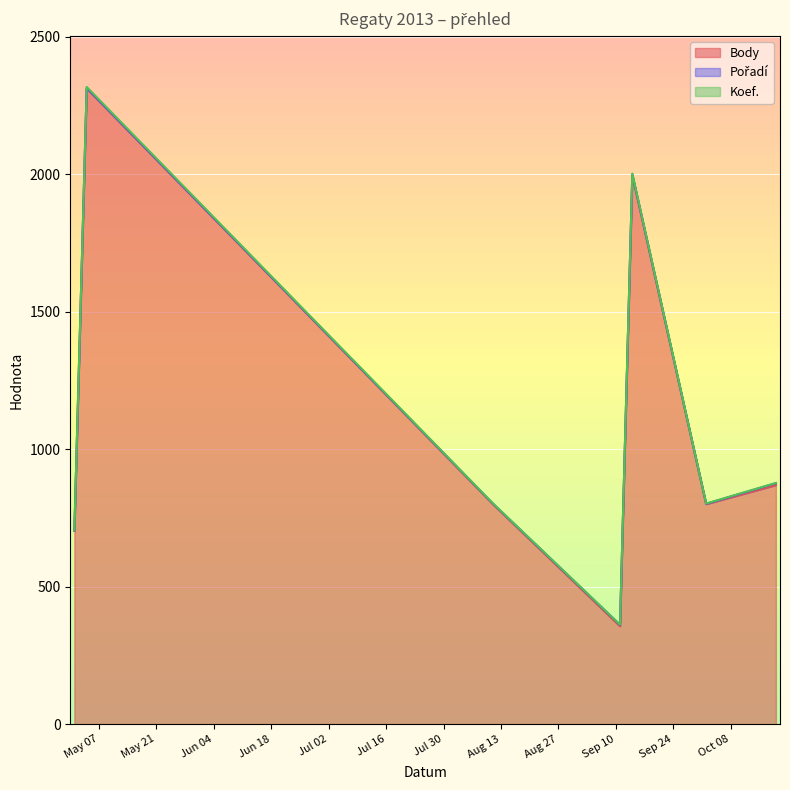

What is the value of the Pořadí point at the 6th from the left?

1